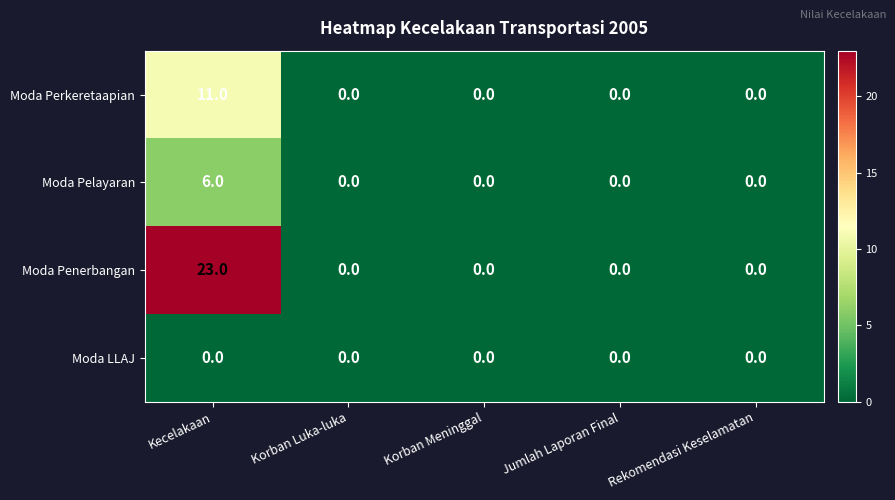

Which series changed the most between Kecelakaan and Korban Luka-luka?

Moda Penerbangan